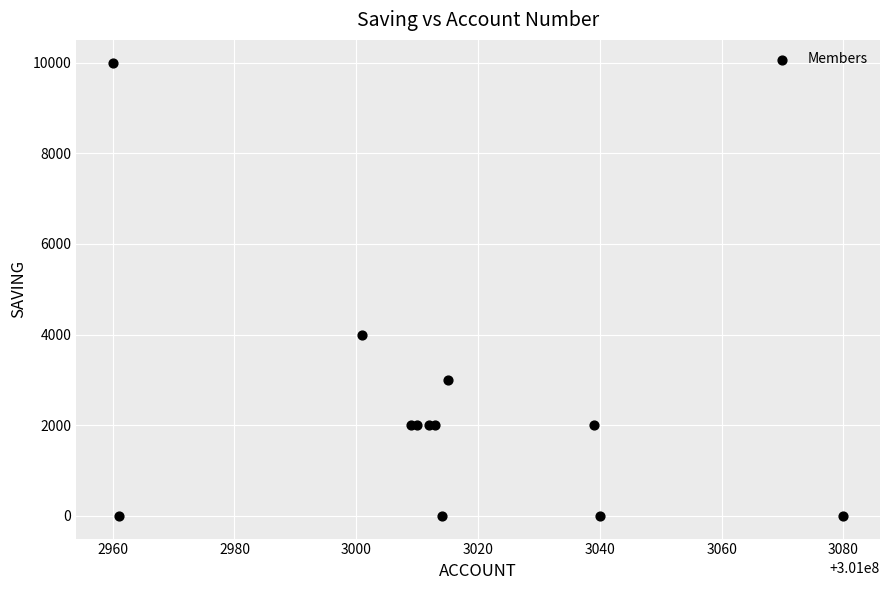

What Y value in the scatter plot is closest to 5000?

4000